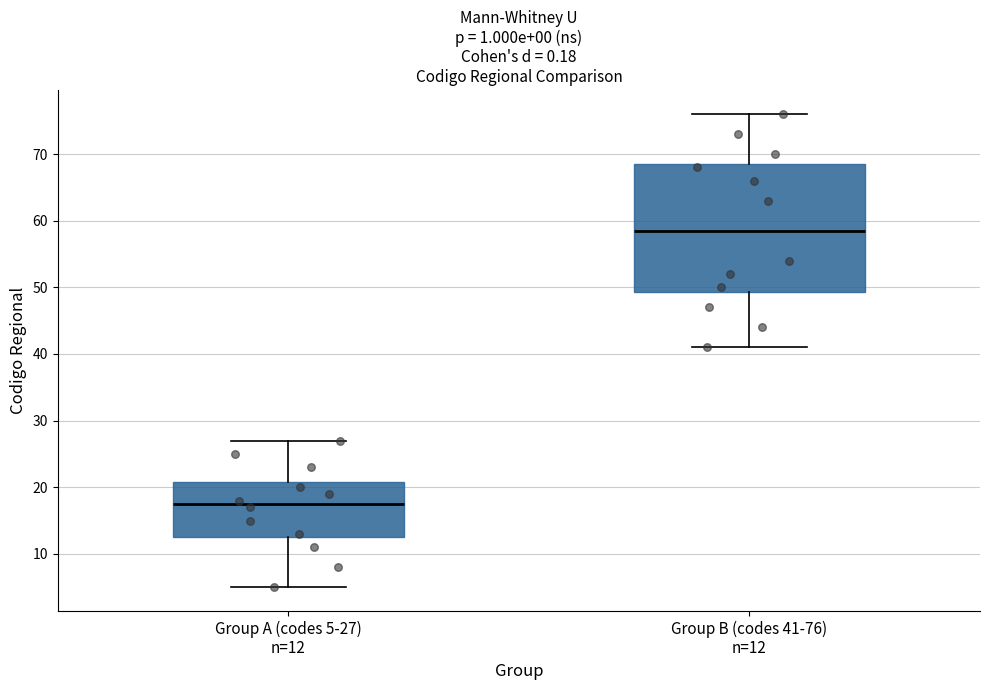

Where is the upper edge of the box for Group A (codes 5-27) n=12 on the y-axis? The values are not printed on the chart, so give them approximately, as read against the axis.

21